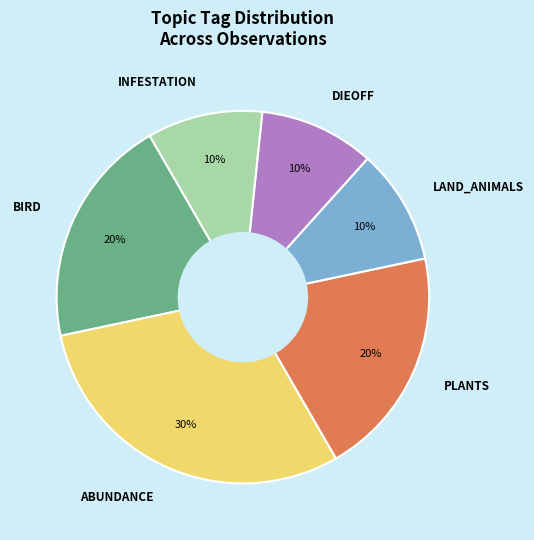

How many slices are in this pie chart?

6